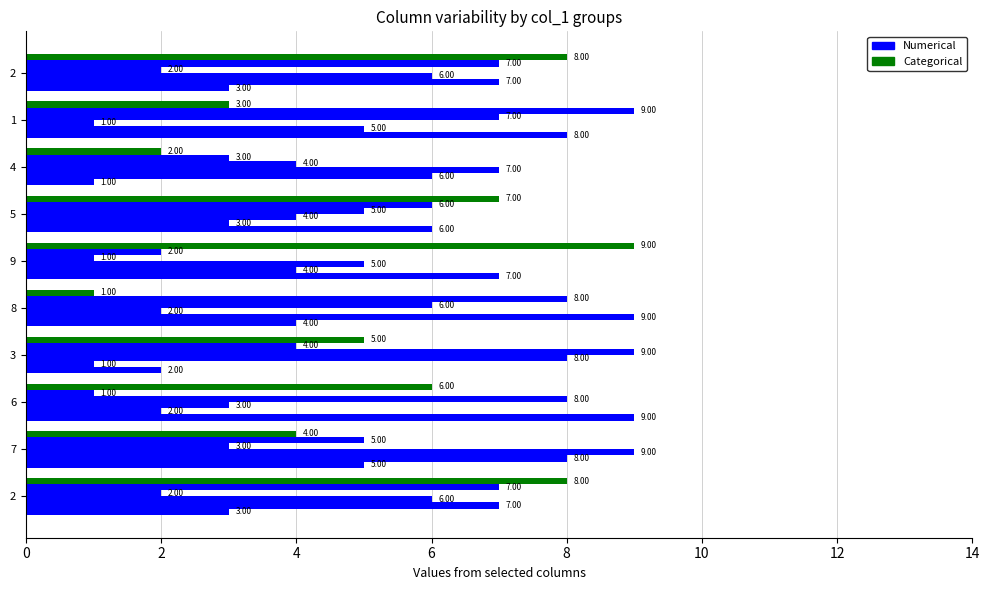

Count the number of data series in this chart.

6